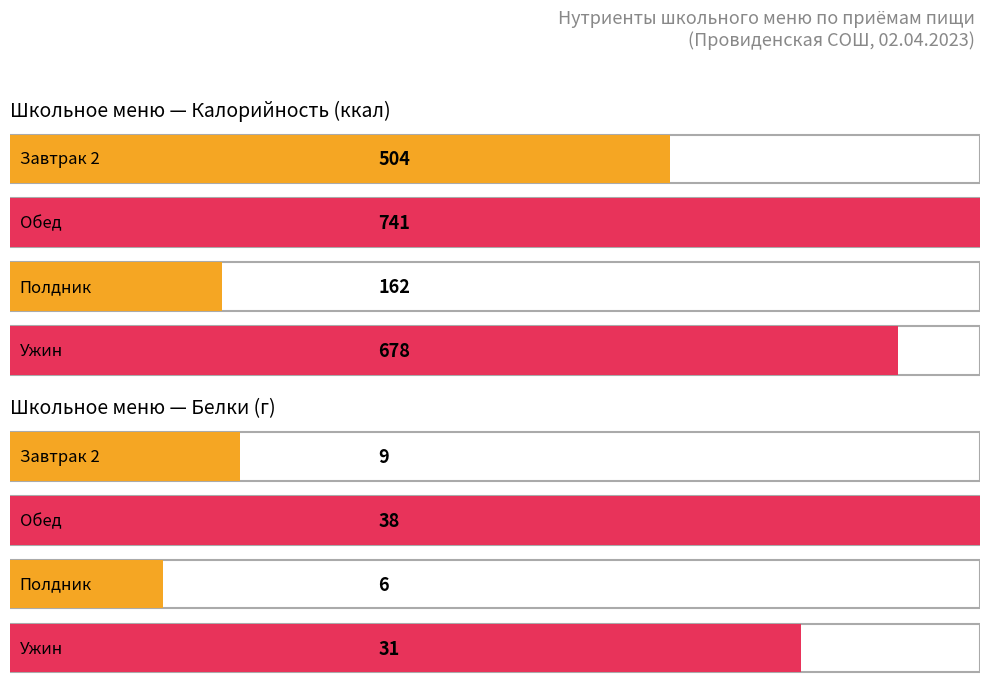

How many Калорийность values are between 504 and 741?

3